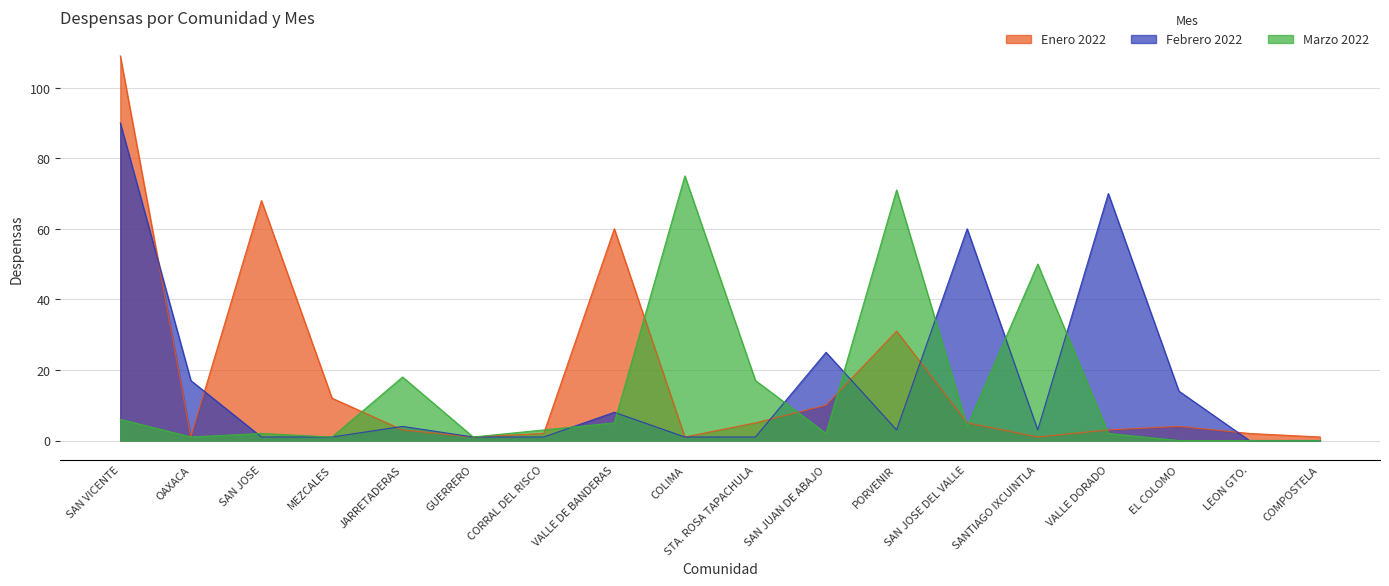

Which series has the largest range (max minus min)?

Enero 2022